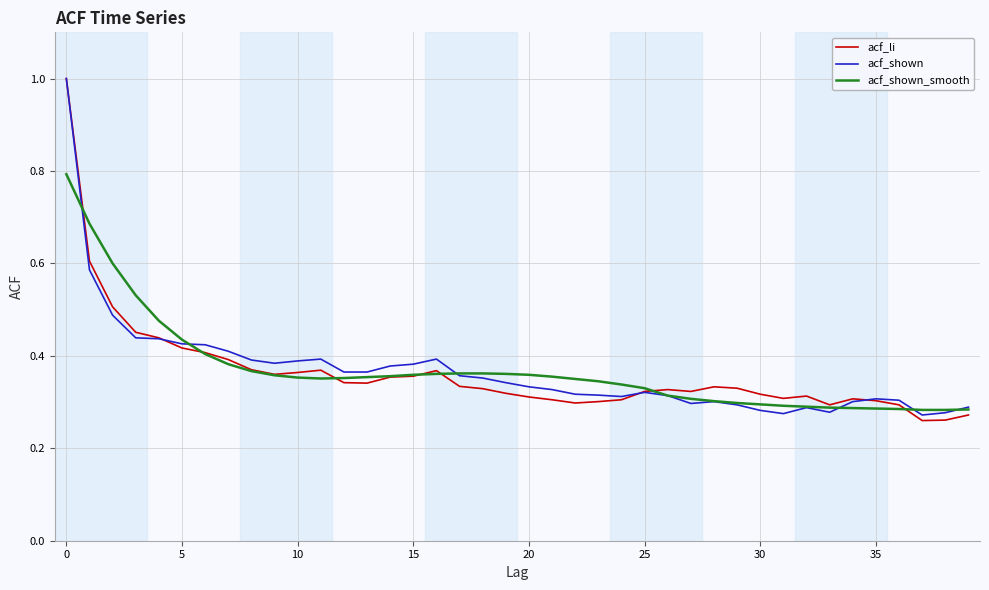

What is the maximum value shown in the chart?

1.0